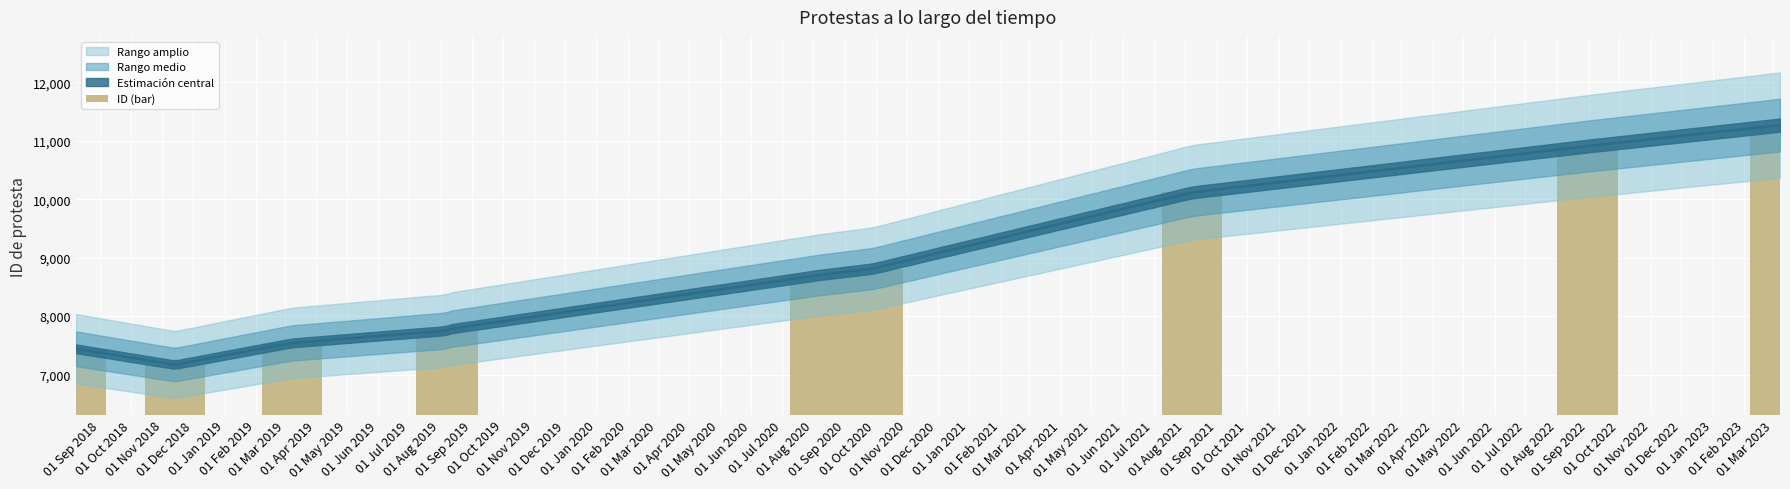

What is the maximum value shown in the chart?

11269